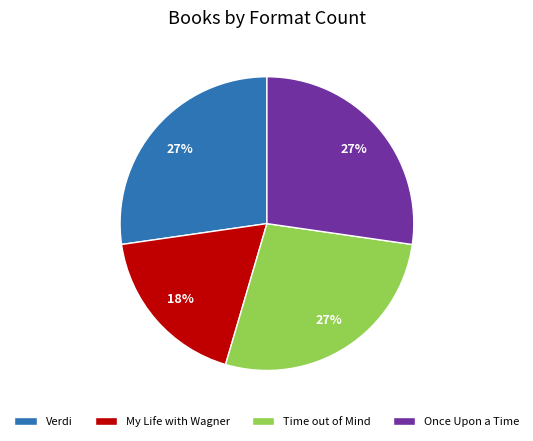

Combined, do My Life with Wagner and Once Upon a Time account for over 50%?

No